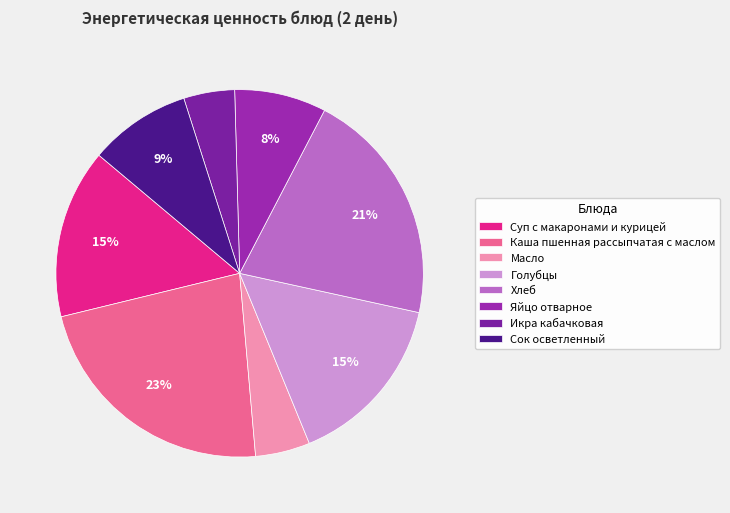

Does Хлеб account for over 50% of the chart?

No